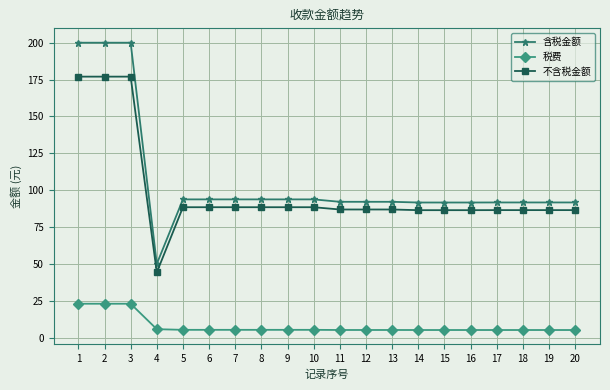

True or false: 税费 and 含税金额 intersect in this chart.

False